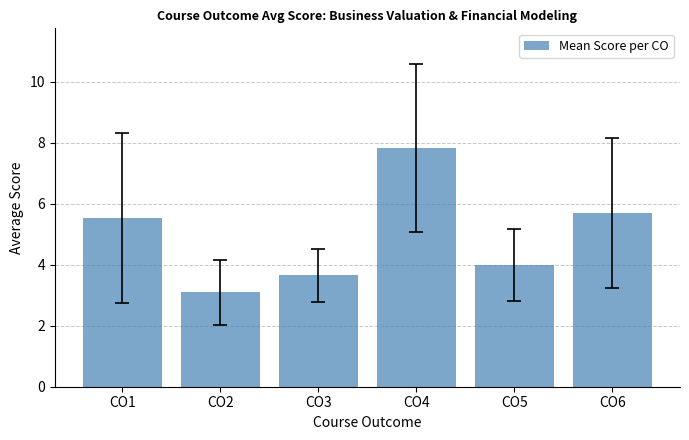

Count the number of data series in this chart.

1